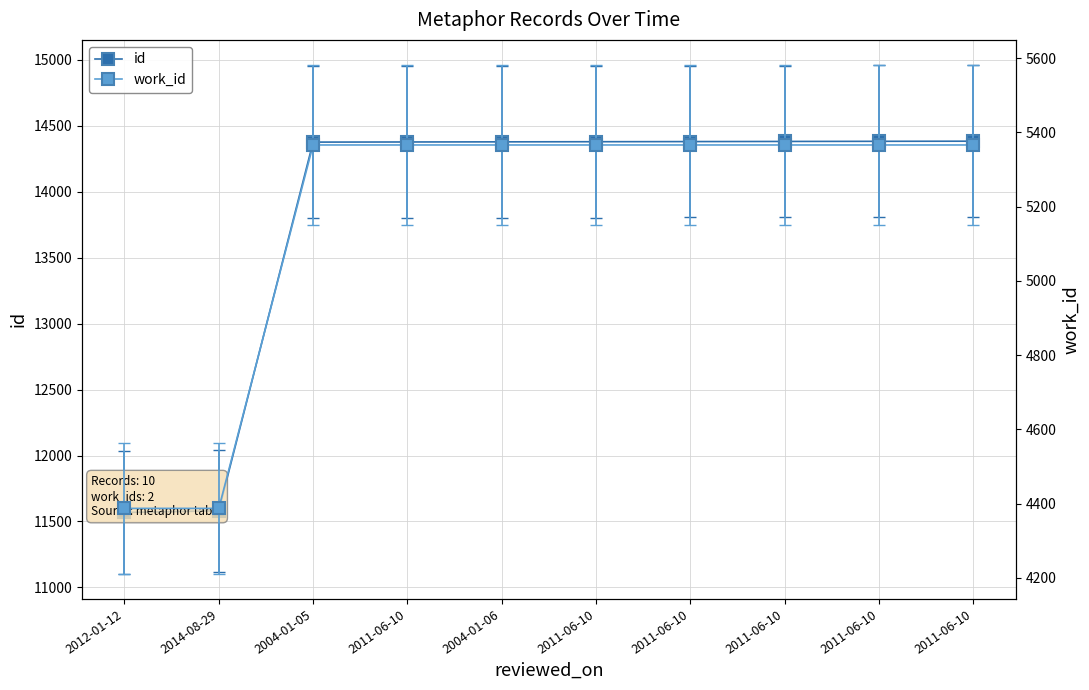

What is the minimum value shown in the chart?

4387